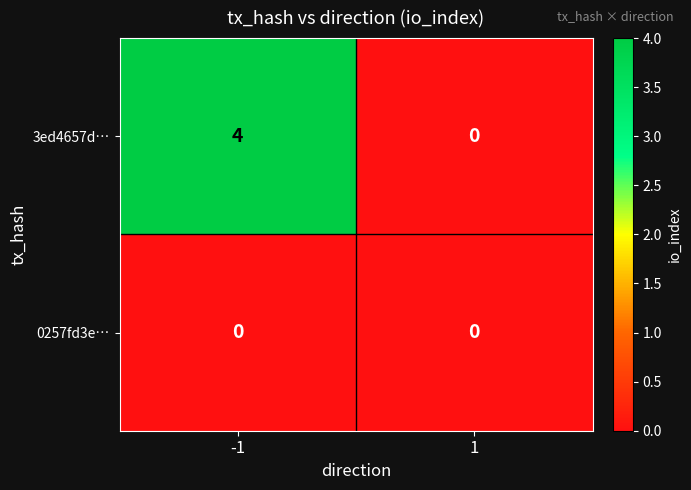

Which series has the largest total across all categories?

3ed4657d…